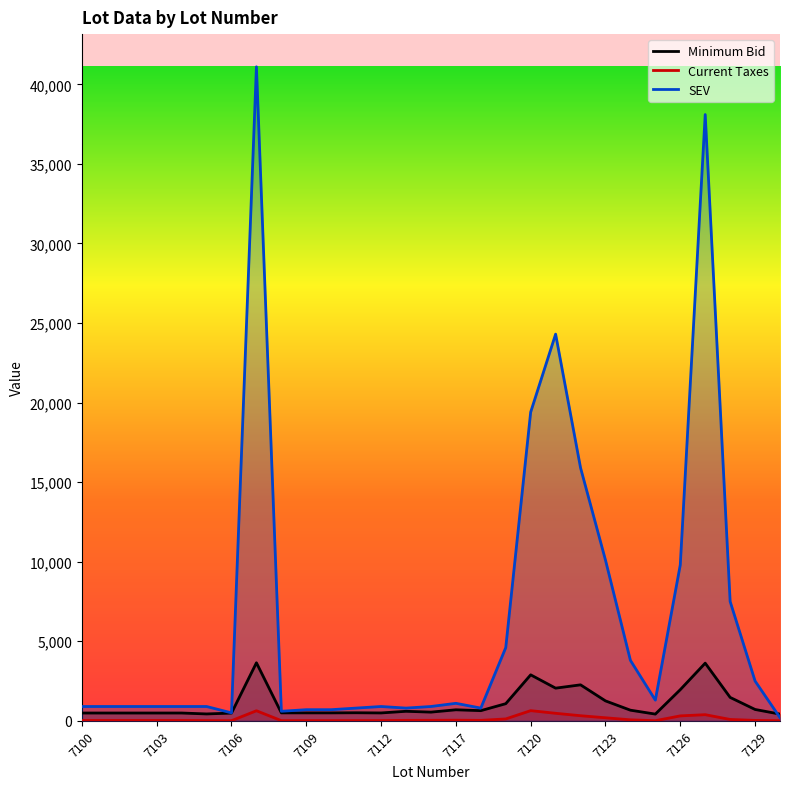

Between 7127 and 7119, which is larger?

7127